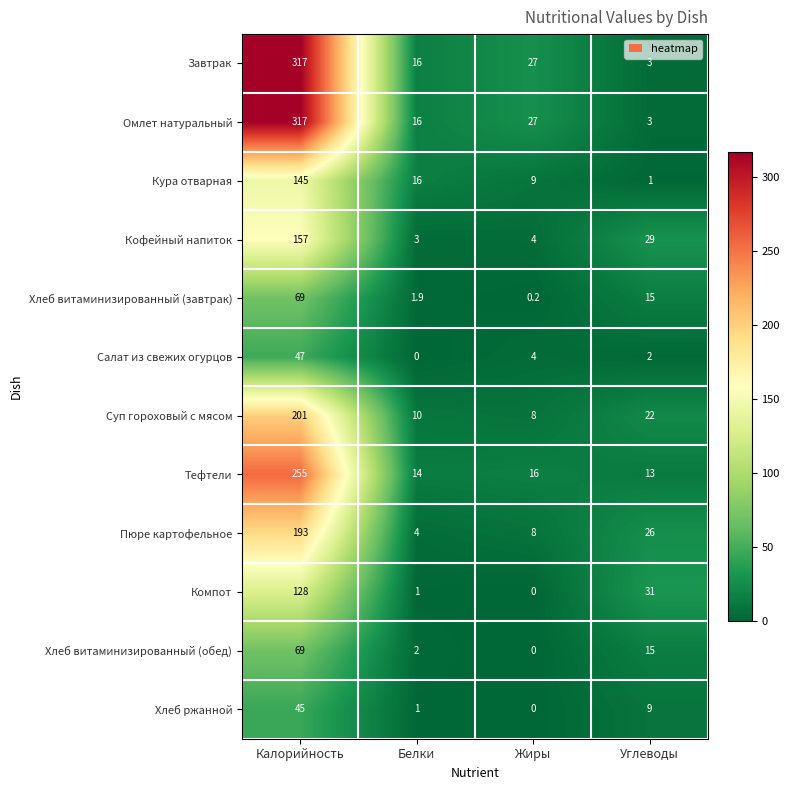

What is the average value of the Завтрак series?

90.8